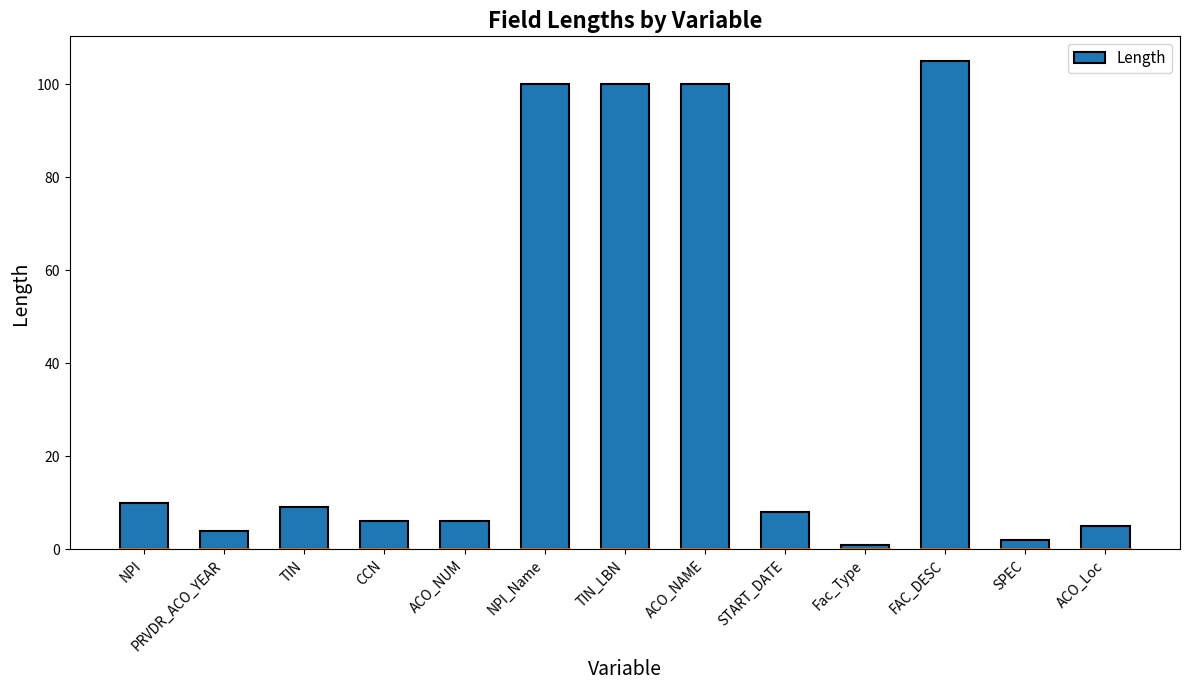

The chart shows a value of 15 at TIN. True or false?

False